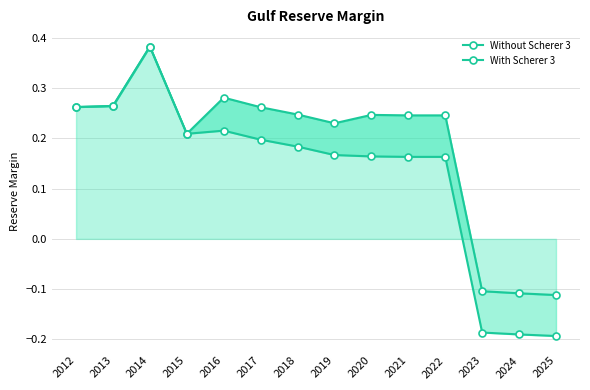

What is the value of the With Scherer 3 point at the 14th from the left?

-0.1